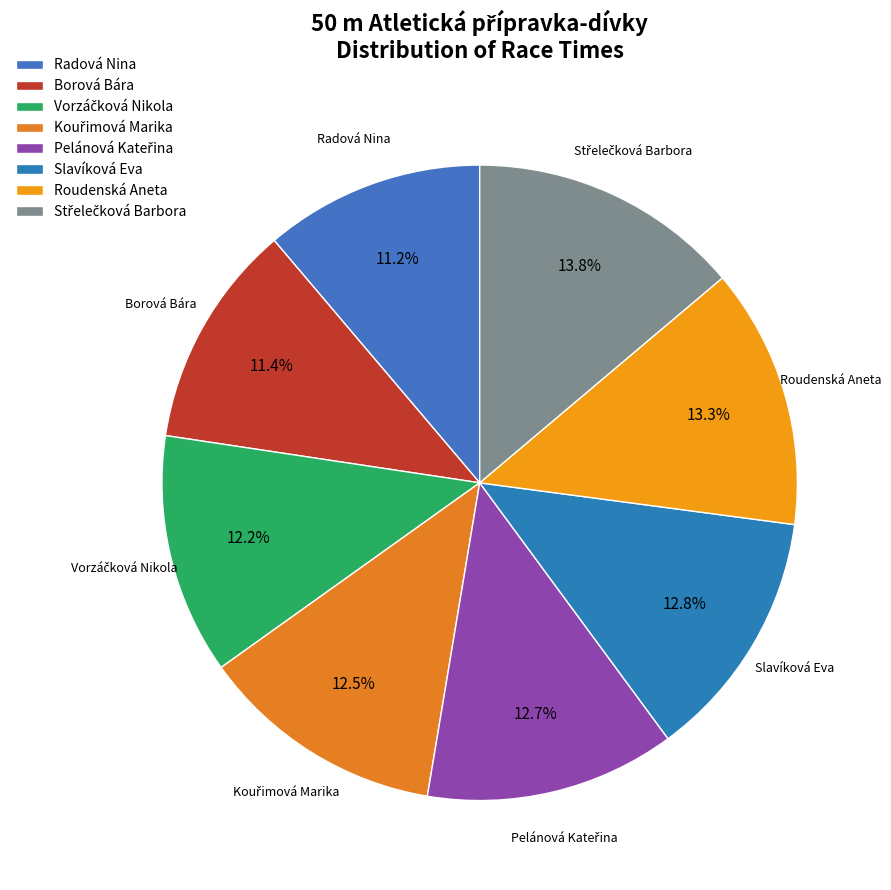

To the nearest percent, what is the difference between the largest and smallest slice percentages?

3%